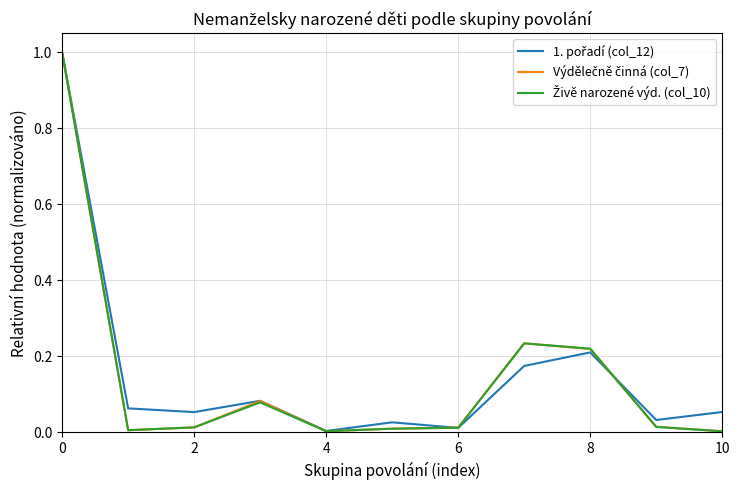

Is this an area chart (filled region under the line)?

No